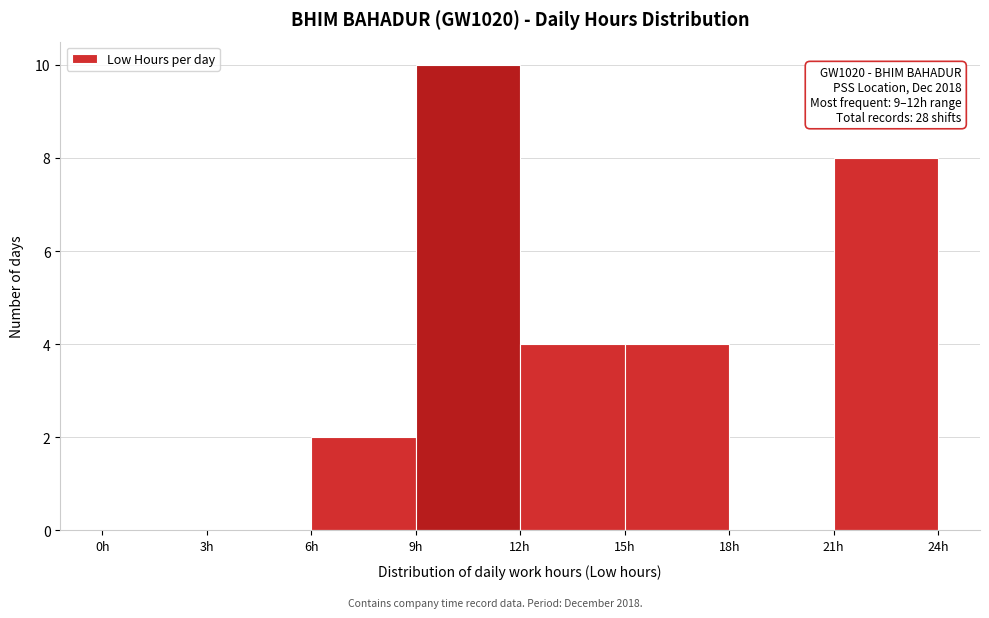

Which range on the x-axis has the tallest bar?

9 to 12